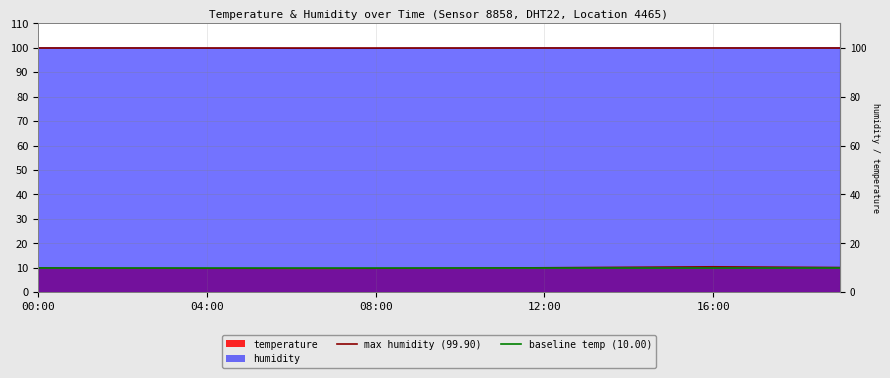

How many lines are shown in the chart?

2